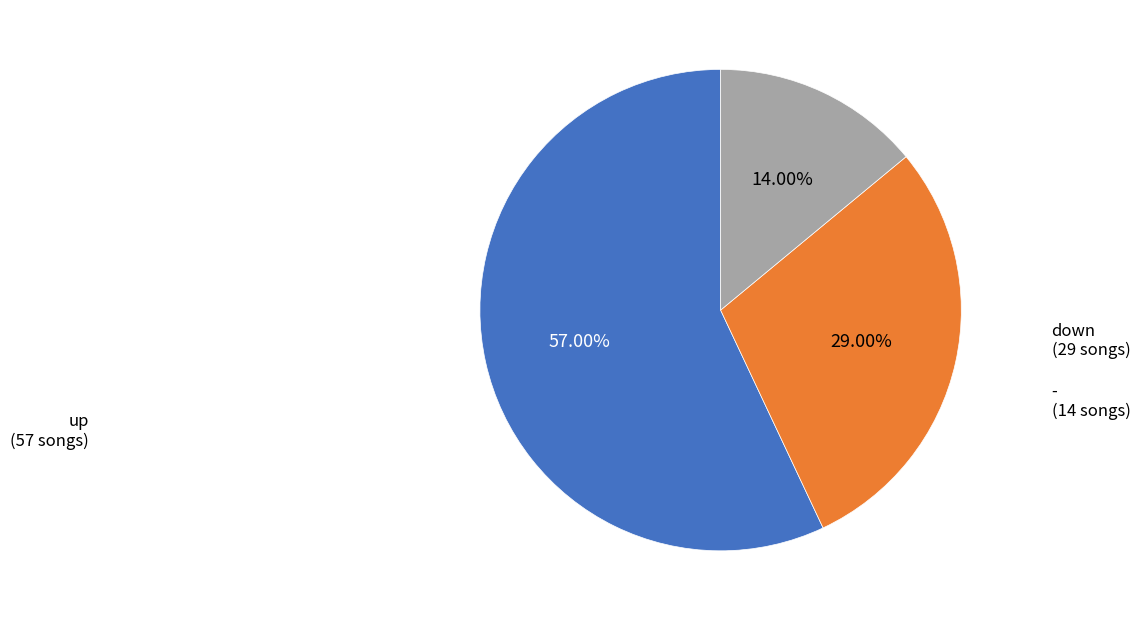

True or false: down accounts for 40% of the total.

False